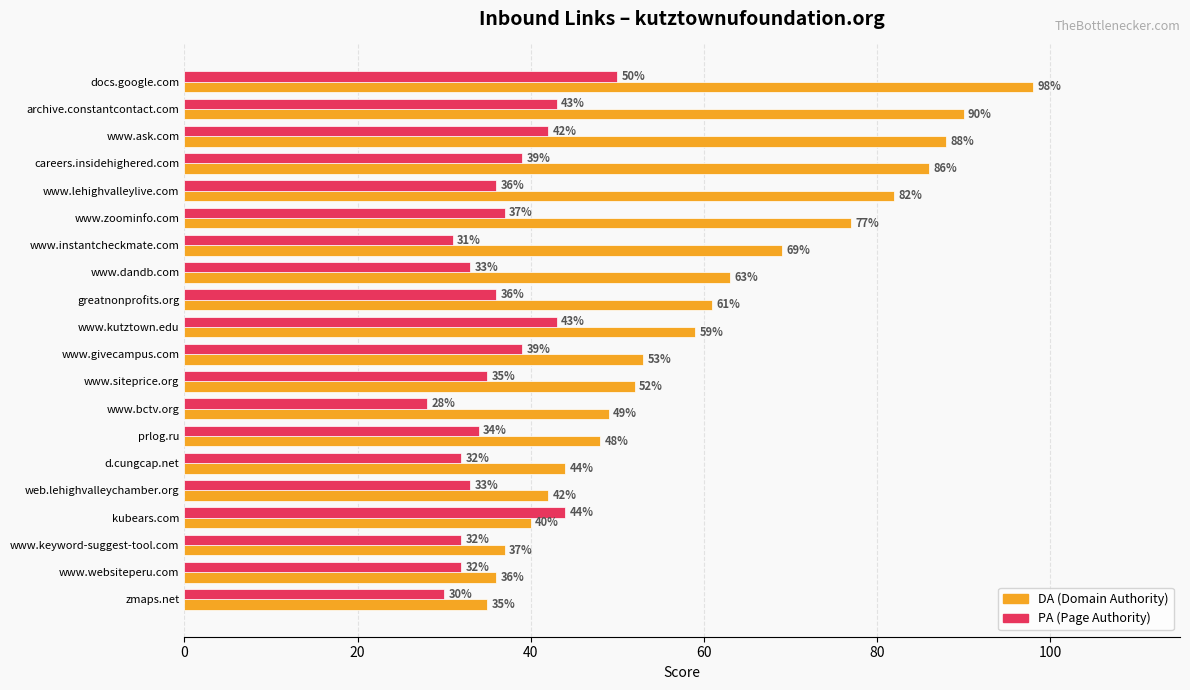

Which category has the highest value across all series?

docs.google.com